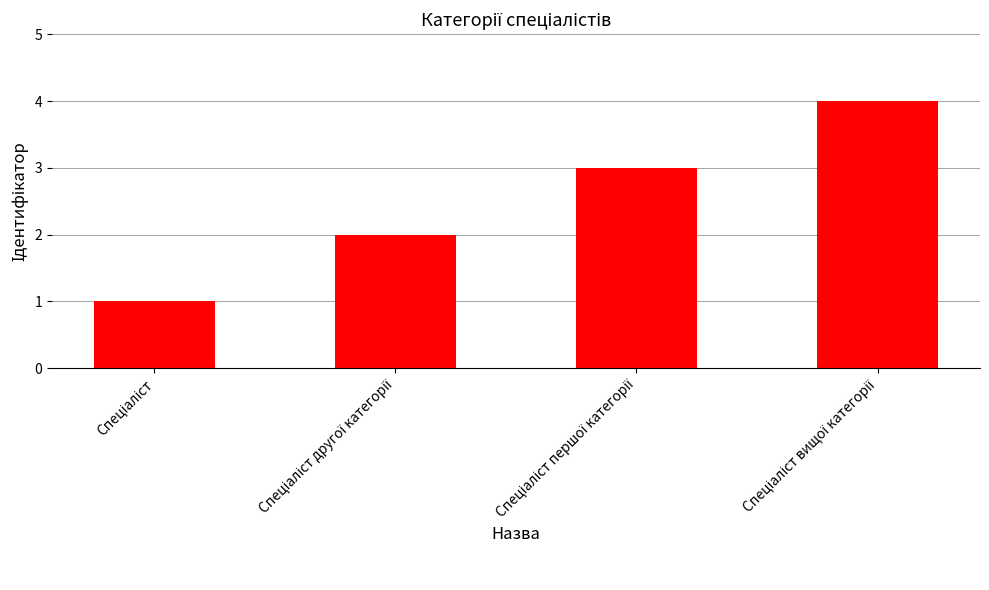

What is the maximum value shown in the chart?

4